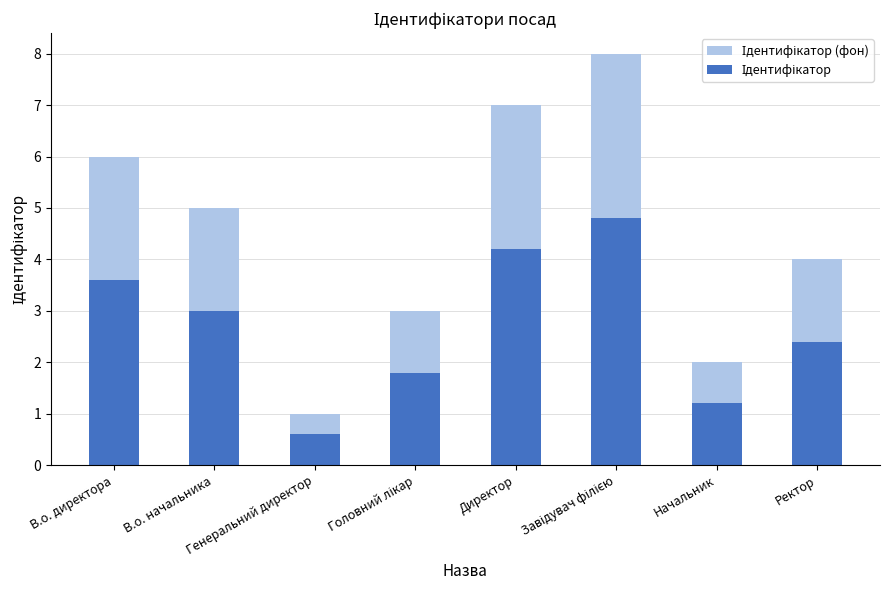

What are all the series names shown in the legend?

Ідентифікатор (фон), Ідентифікатор